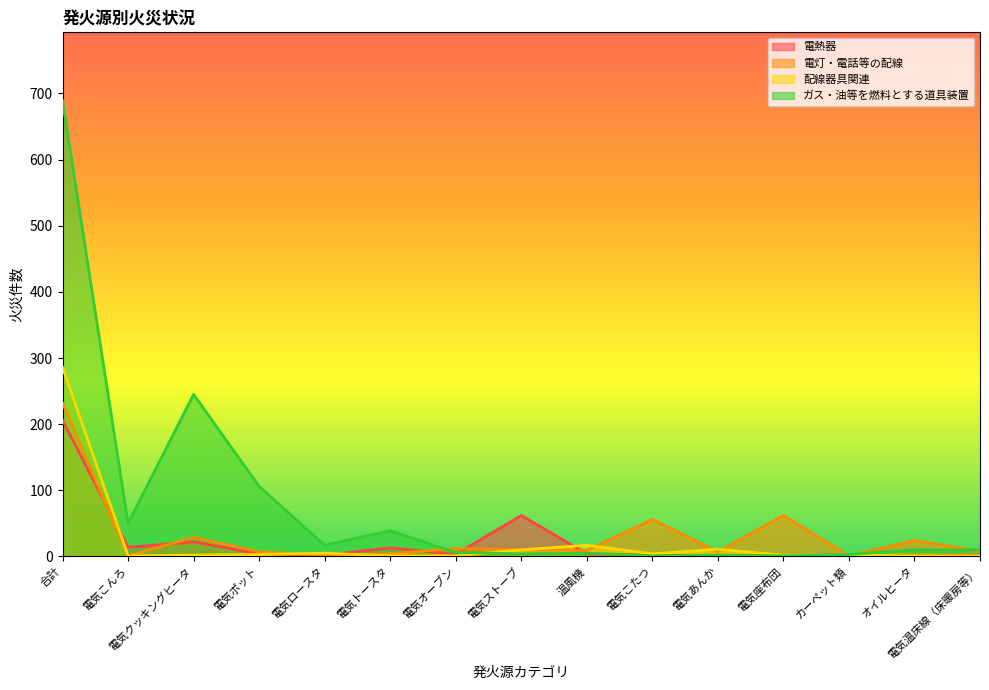

What is the difference between the ガス・油等を燃料とする道具装置 values at 電気座布団 and カーペット類?

2